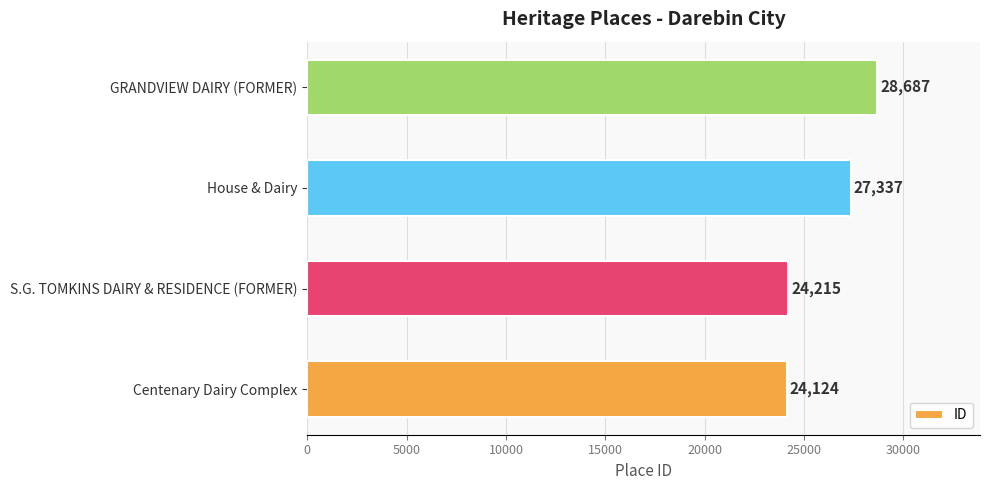

True or false: the data shows 16694 at Centenary Dairy Complex.

False